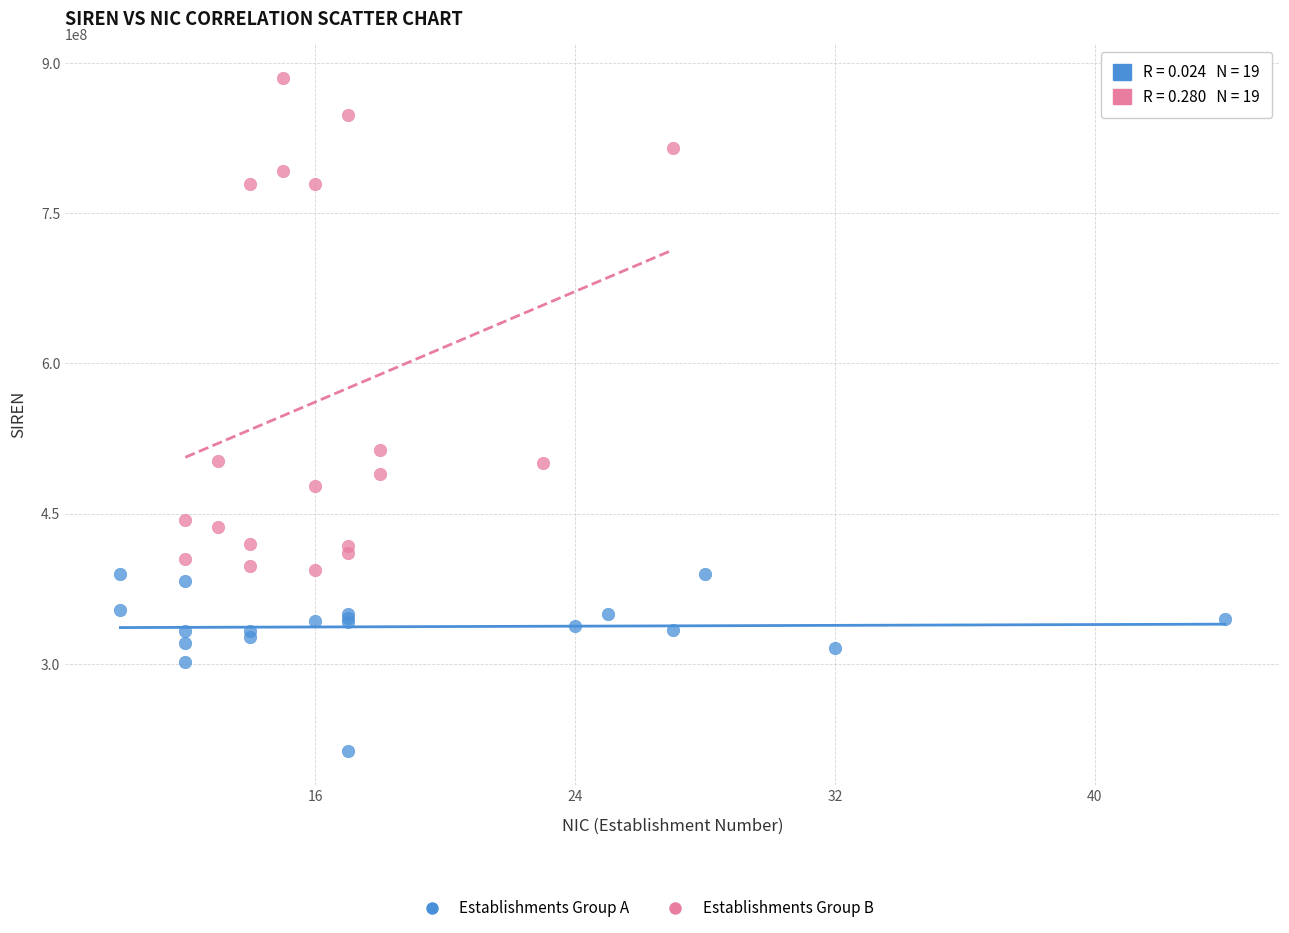

Which series reaches the minimum Y coordinate?

Establishments Group A